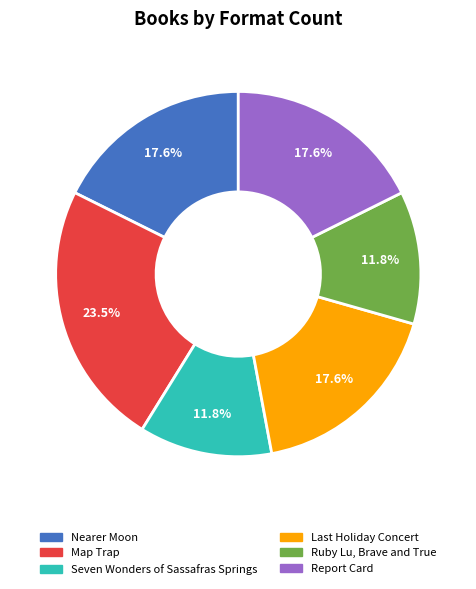

Is it true that Map Trap is 33% of the pie?

False